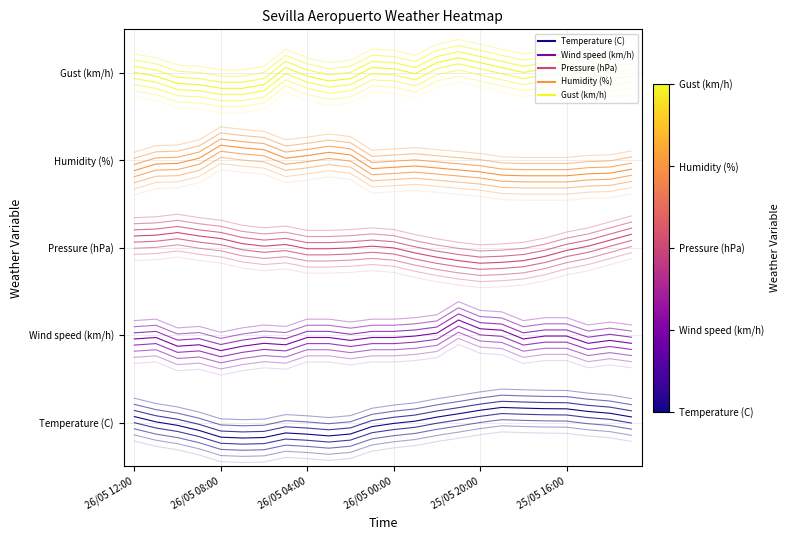

True or false: Wind speed (km/h) has a value of 0.8 at 25/05 20:00.

True